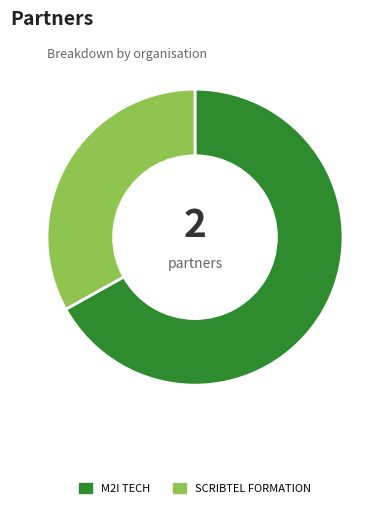

What is the ratio of the value at M2I TECH to the value at SCRIBTEL FORMATION?

2.0